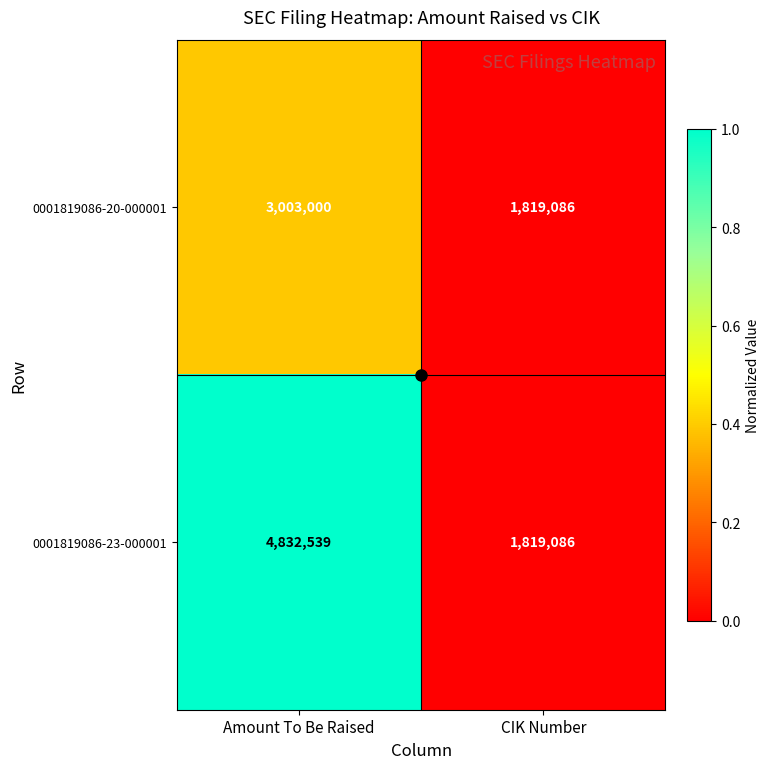

What is the spread (max minus min) of values at Amount To Be Raised?

1829539